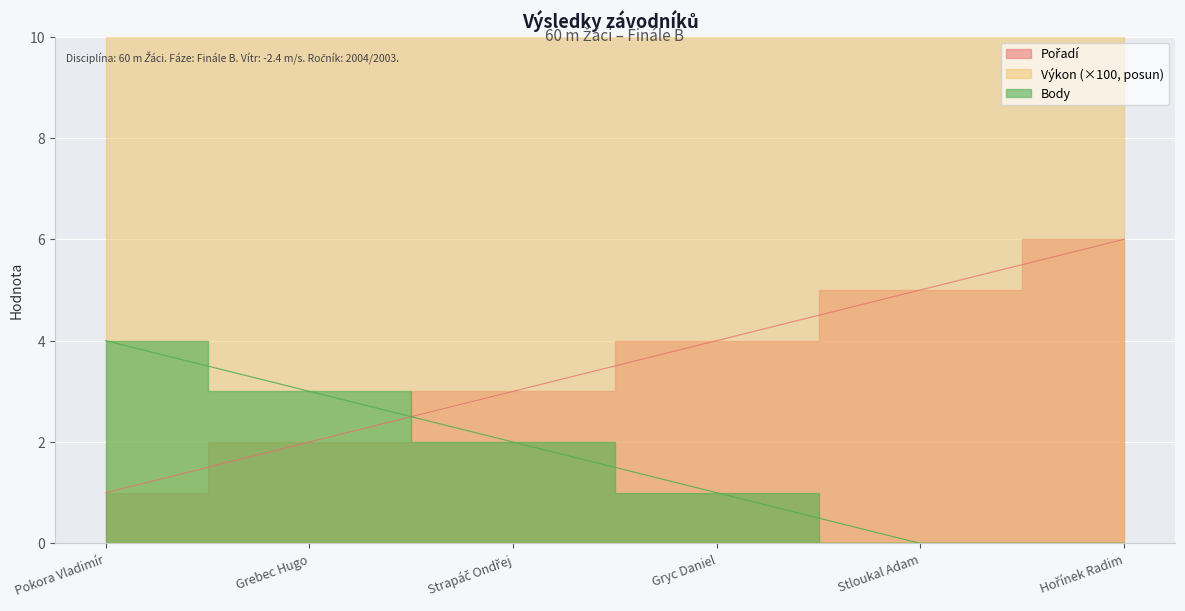

What is the difference between the highest and lowest values at Hořínek Radim?

73.0